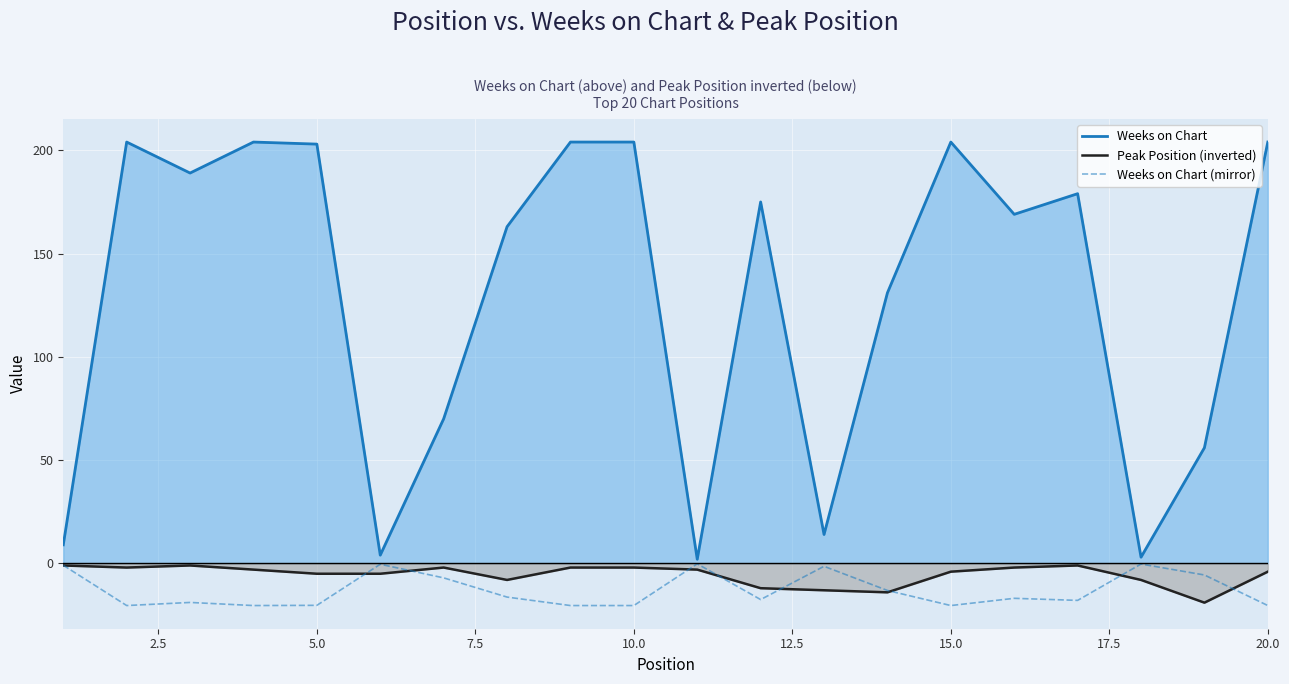

What is the minimum value shown in the chart?

-20.4